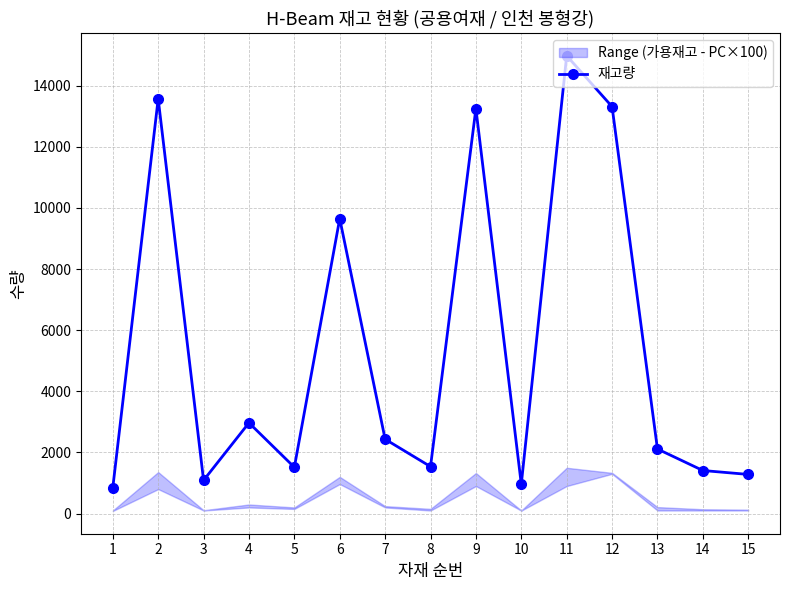

Reading left to right, what are all the values shown in this chart?

1=848	2=13568	3=1088	4=2968	5=1514	6=9648	7=2432	8=1536	9=13248	10=960	11=14976	12=13312	13=2112	14=1408	15=1280